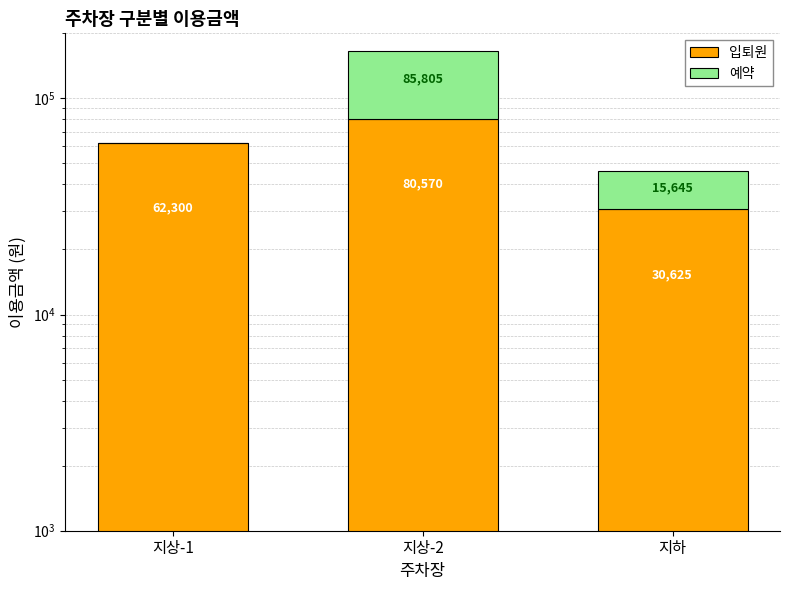

At which label does 예약 first exceed 15645?

지상-2